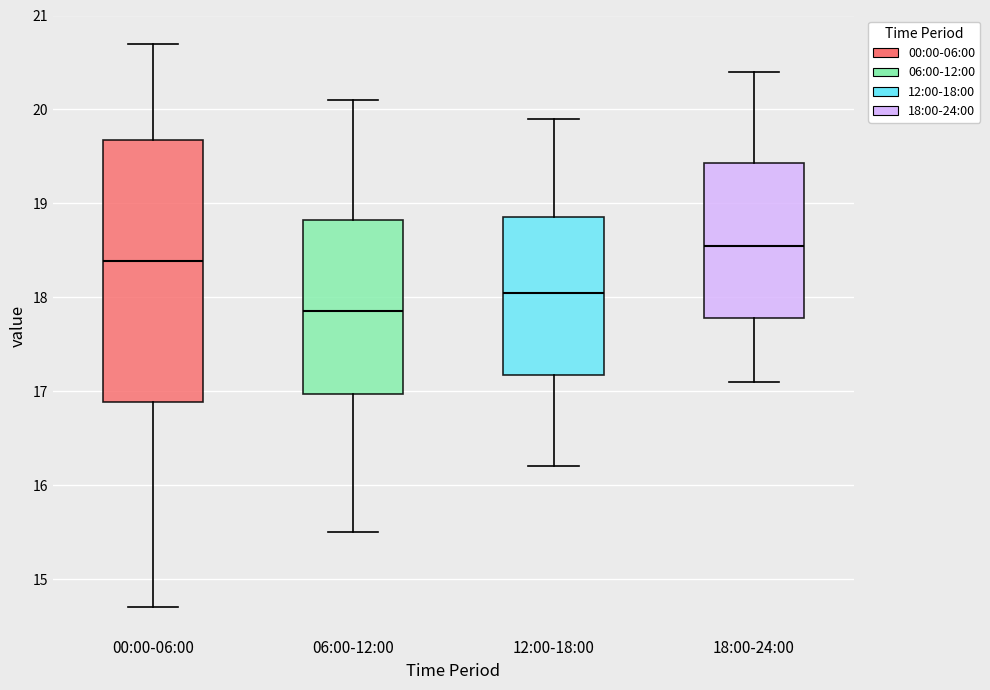

Reading left to right, transcribe this box plot: for each box, give where its median line is, the range the box spans, and where its two whiskers end, as read against the y-axis. The values are not printed on the chart, so give them approximately, as read against the axis.

00:00-06:00: median 18.4, box 16.9 to 19.7, whiskers 14.7 to 20.7
06:00-12:00: median 17.9, box 17.0 to 18.8, whiskers 15.5 to 20.1
12:00-18:00: median 18.1, box 17.2 to 18.9, whiskers 16.2 to 19.9
18:00-24:00: median 18.6, box 17.8 to 19.4, whiskers 17.1 to 20.4